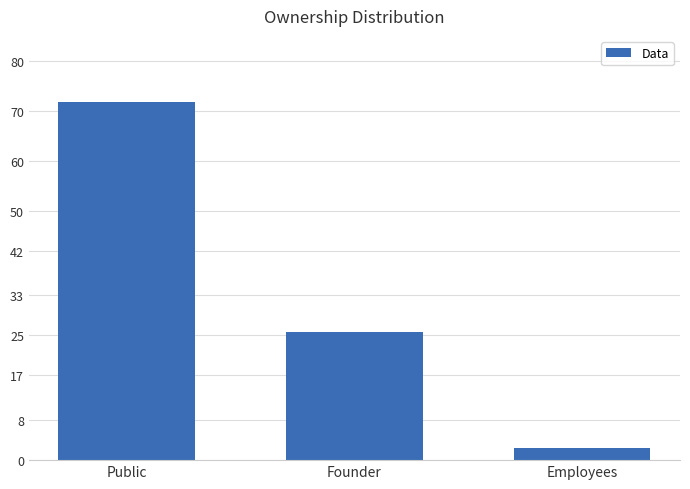

Which label corresponds to the smallest value in the chart?

Employees